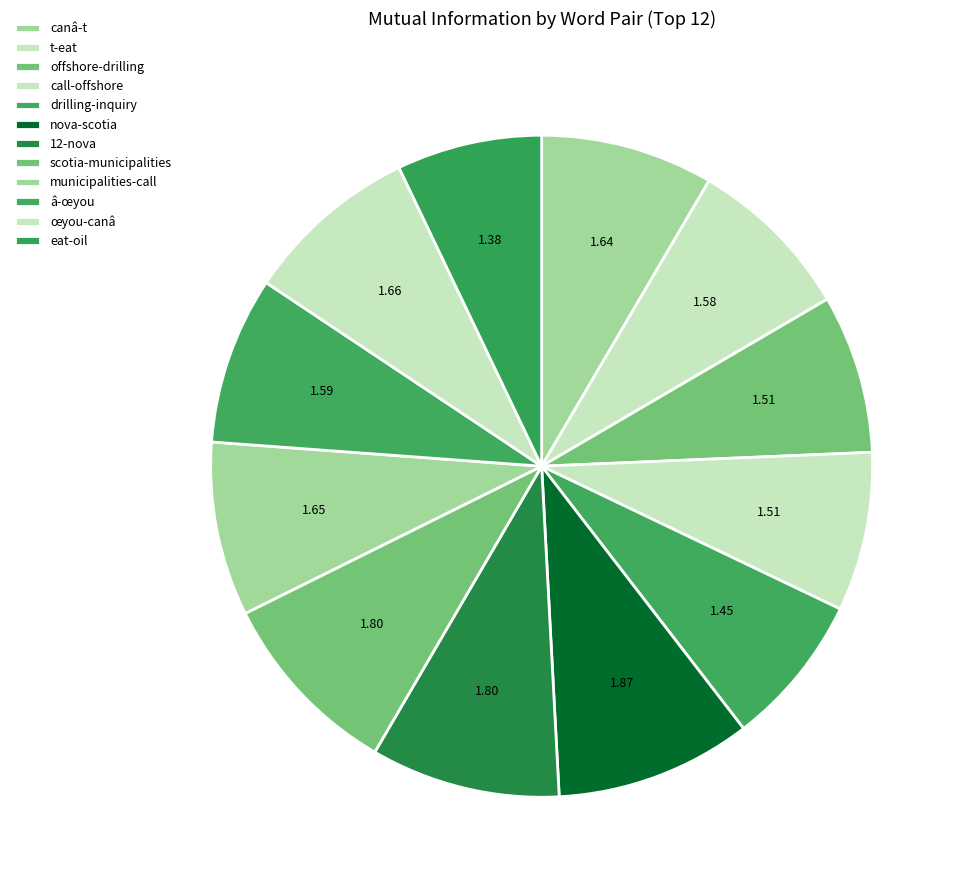

Do canâ-t and eat-oil together represent more than half of the pie?

No